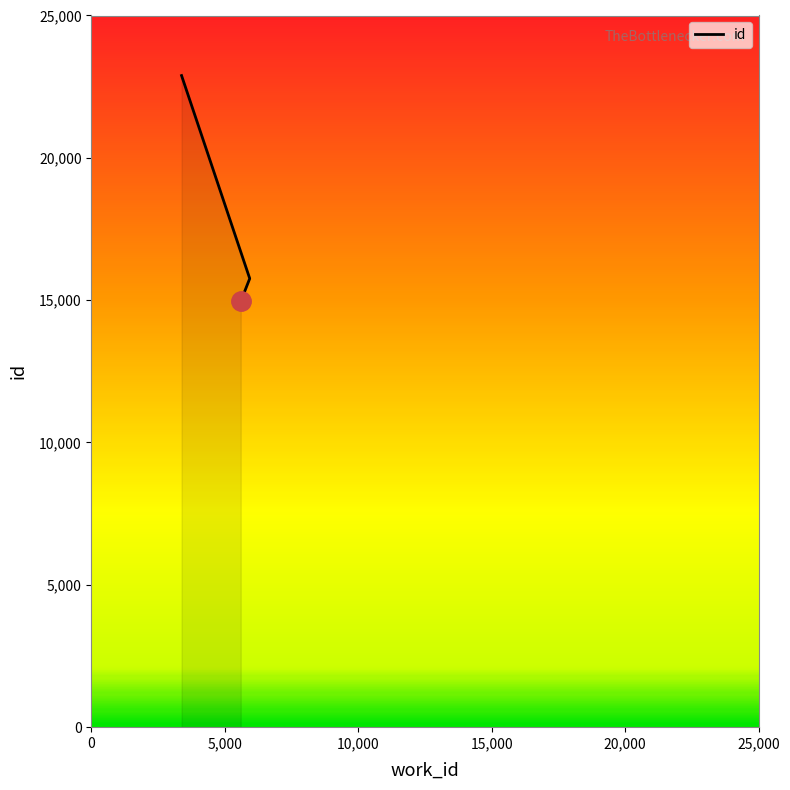

How many lines are shown in the chart?

1